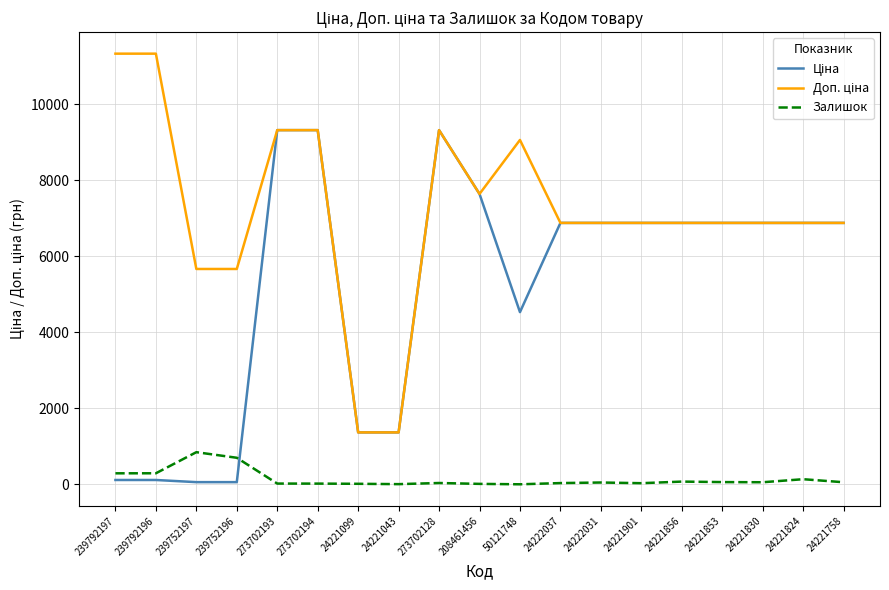

The Залишок series shows 18.0 at 273702194. True or false?

True